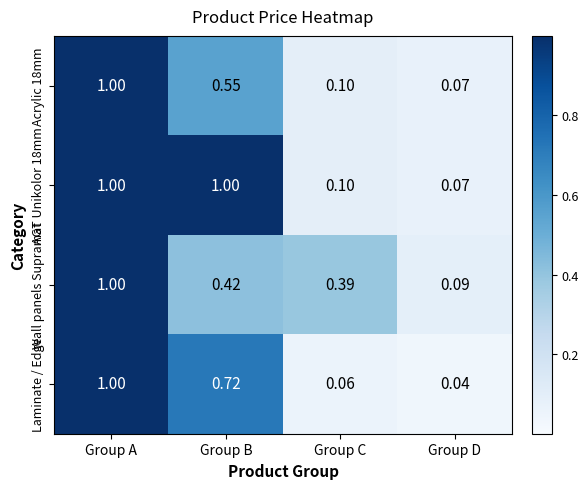

List the labels in order of Acrylic 18mm value, largest first.

Group A, Group B, Group C, Group D